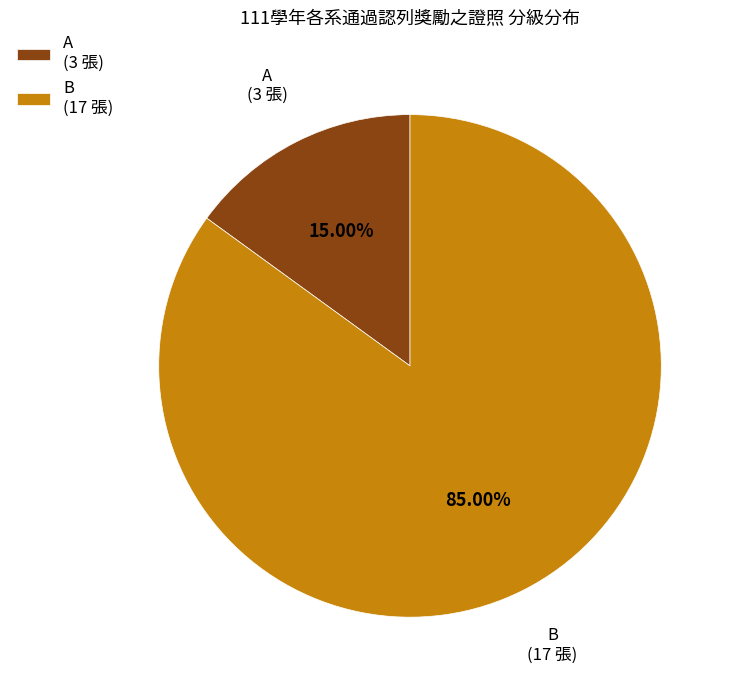

To the nearest percent, what percentage of the pie is A?

15%